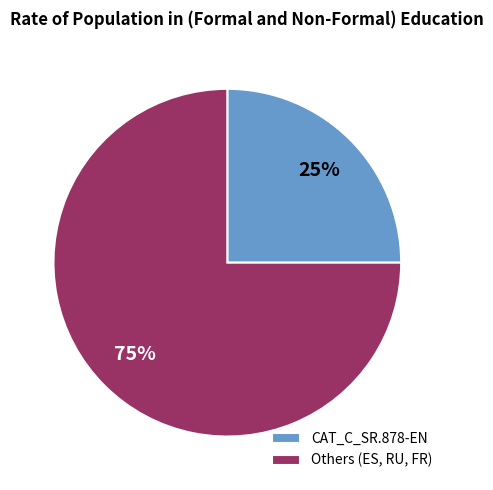

Does any single category account for the majority?

Yes